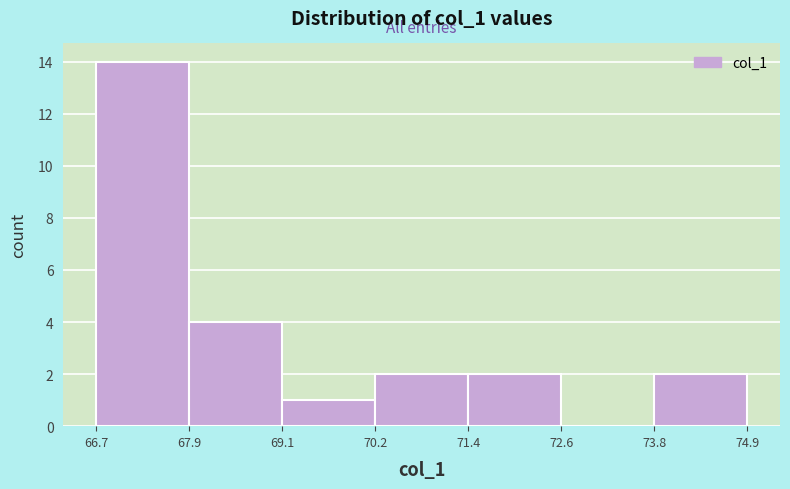

Reading left to right, list every bar in this chart as the range it spans on the x-axis followed by its height. The values are not printed on the chart, so give them approximately, as read against the axis.

66.7 to 67.9: 14
67.9 to 69.1: 4
69.1 to 70.2: 1
70.2 to 71.4: 2
71.4 to 72.6: 2
72.6 to 73.8: 0
73.8 to 74.9: 2